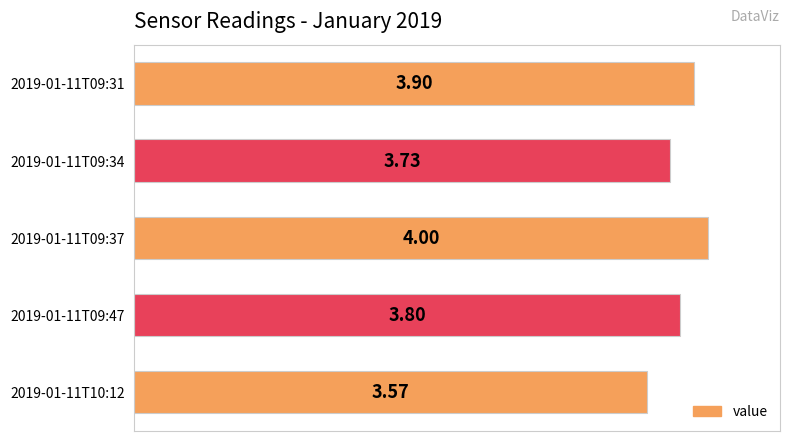

What is the change in value from 2019-01-11T09:31 to 2019-01-11T10:12?

-0.3